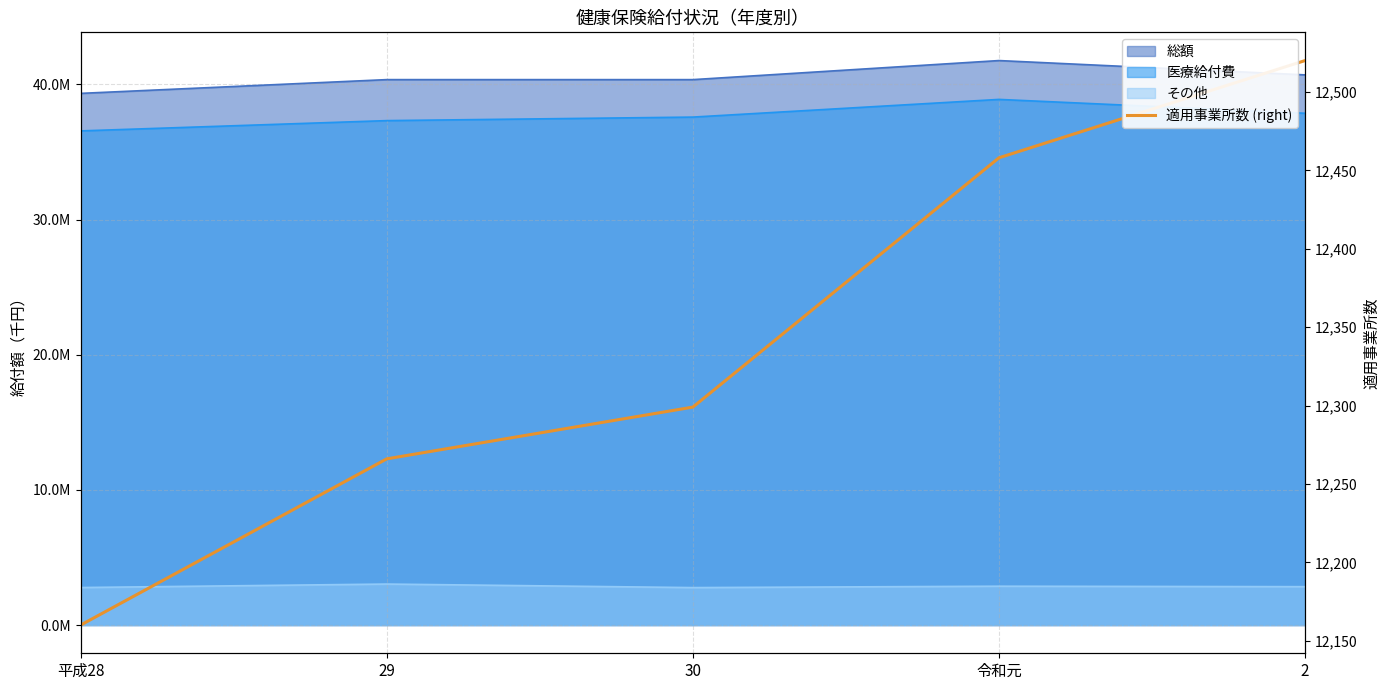

What is the difference between the maximum and minimum values?

360